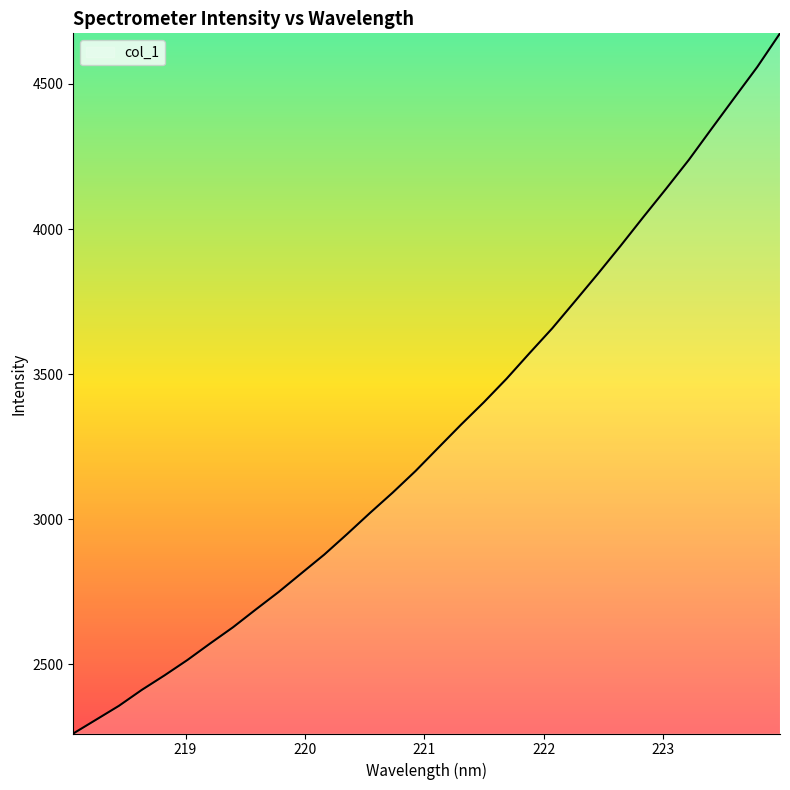

What is the minimum value shown in the chart?

2262.3